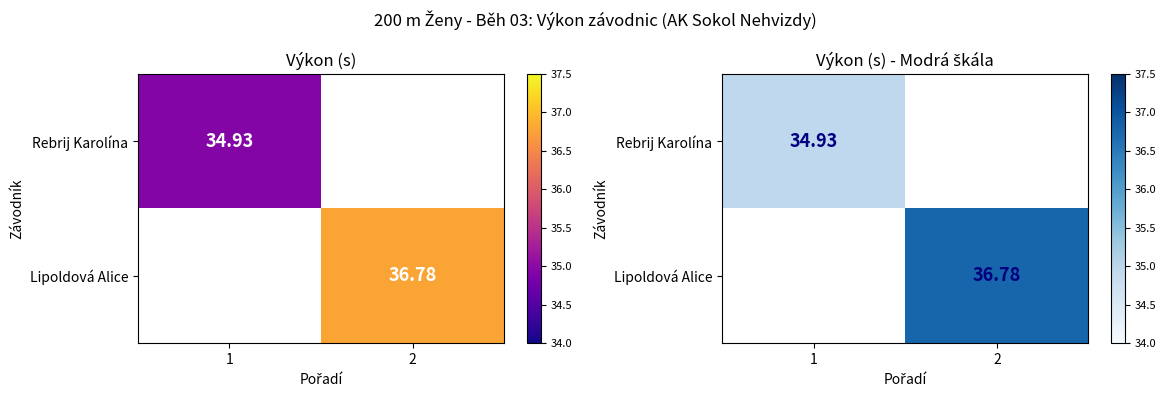

How many categories are shown in the chart?

2